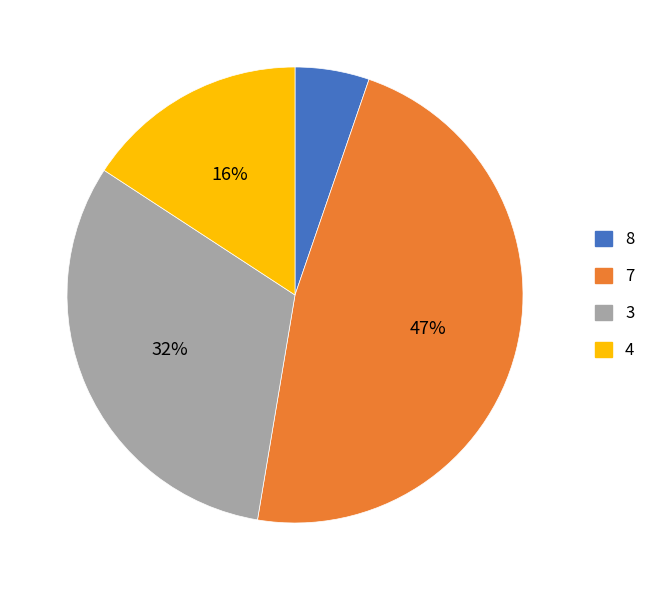

Does any single category account for the majority?

No